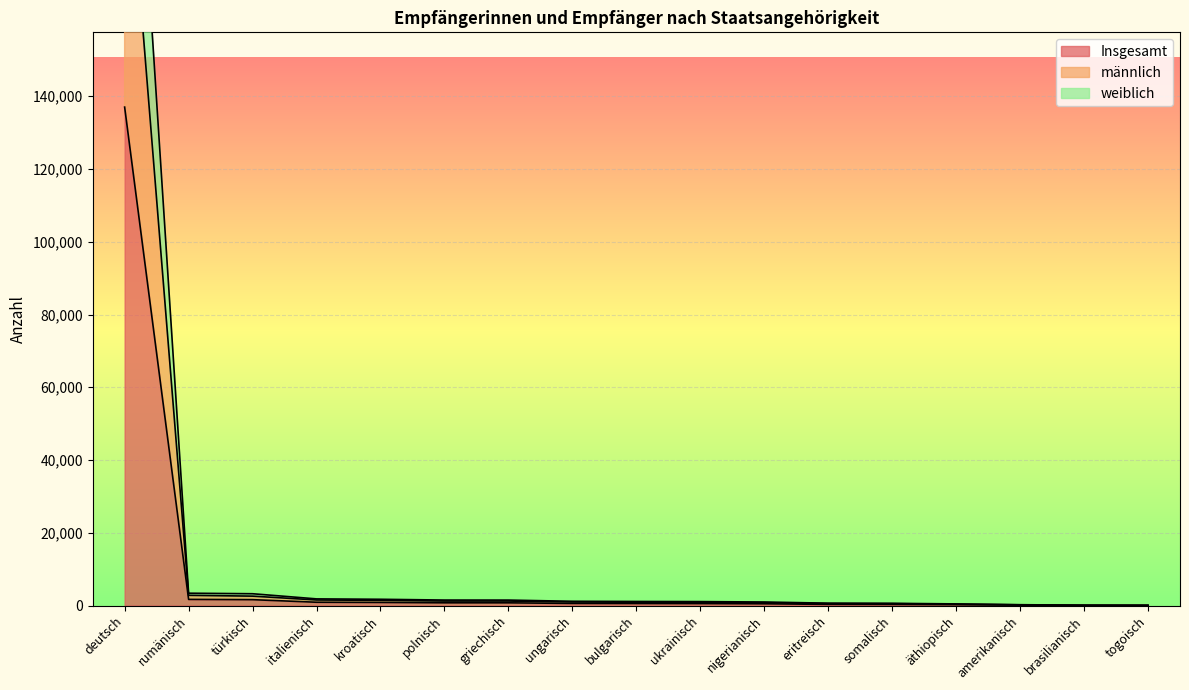

True or false: Insgesamt has more than 1 interior local peaks.

False